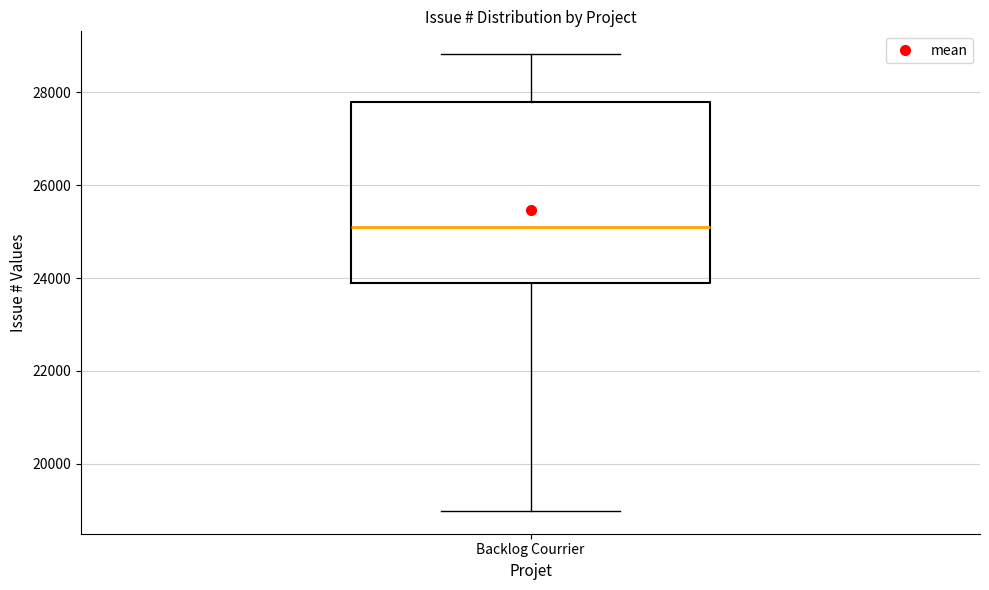

Where is the lower edge of the box for Backlog Courrier on the y-axis? The values are not printed on the chart, so give them approximately, as read against the axis.

23800